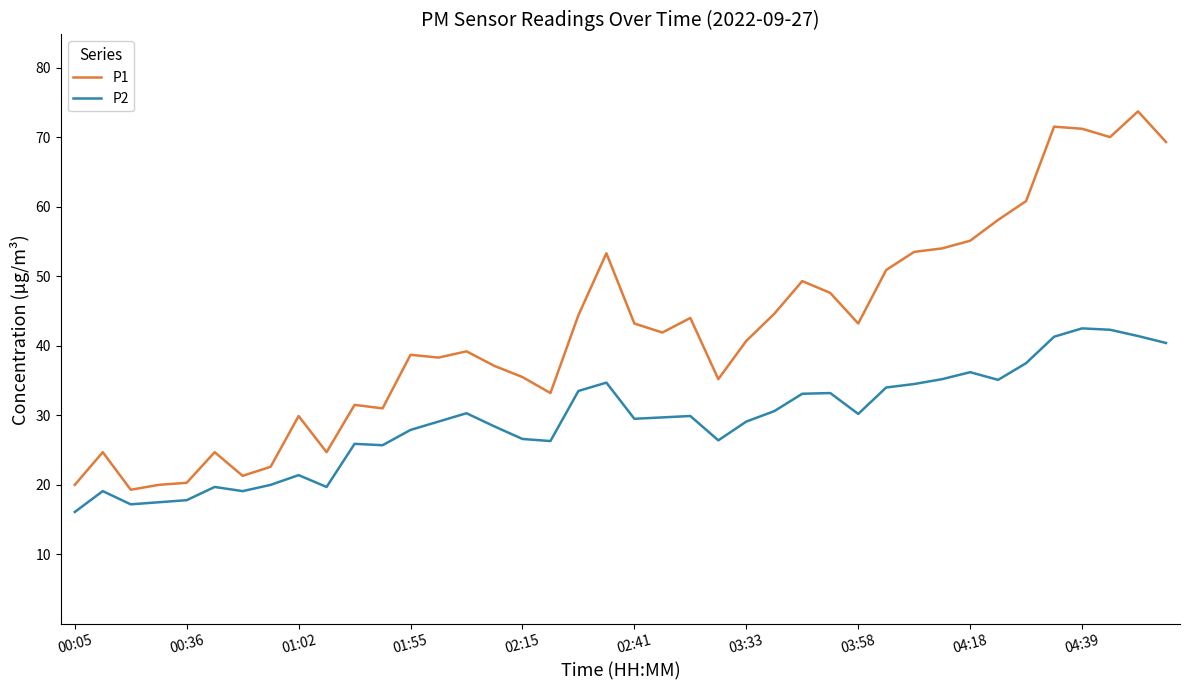

Which series has the largest total across all categories?

P1